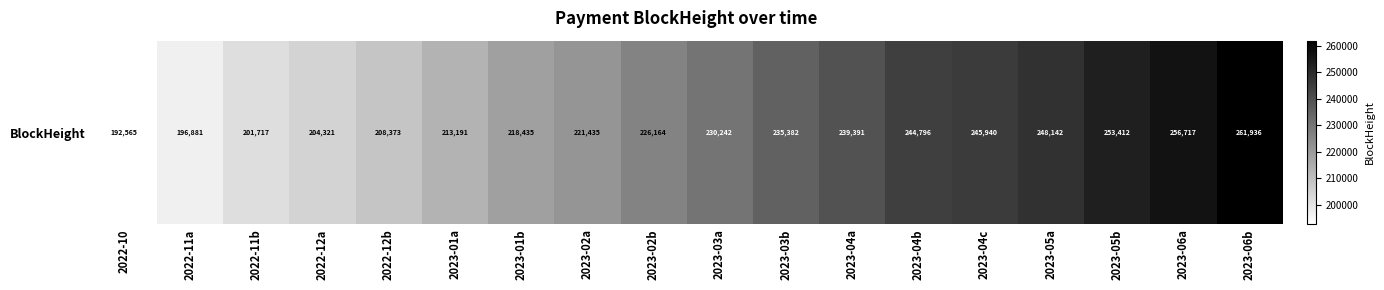

What is the average value?

227724